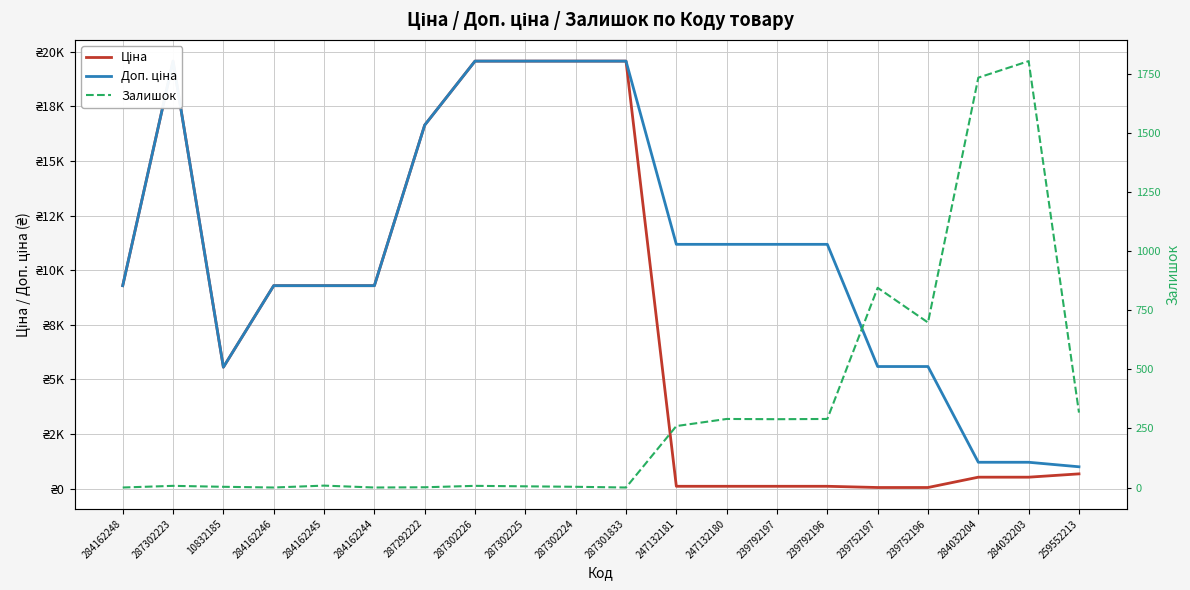

The Доп. ціна series shows 5508.1 at 284162245. True or false?

False